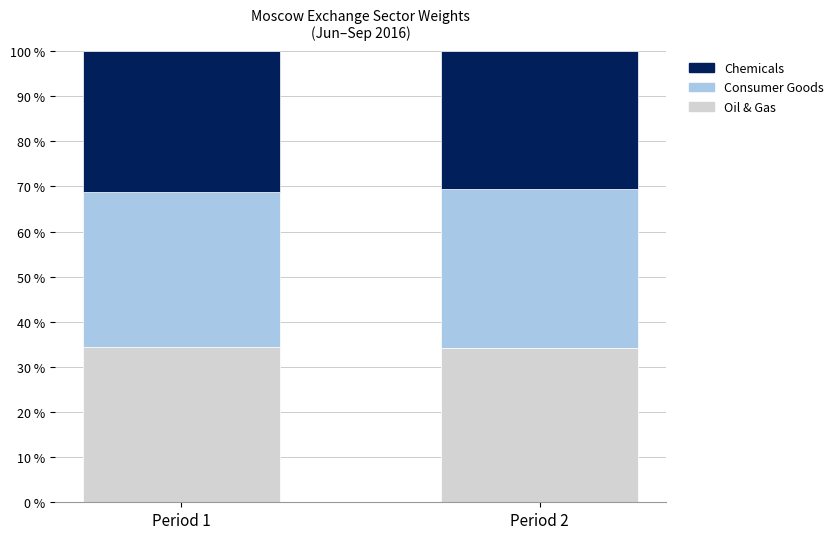

Are the bars horizontal?

No